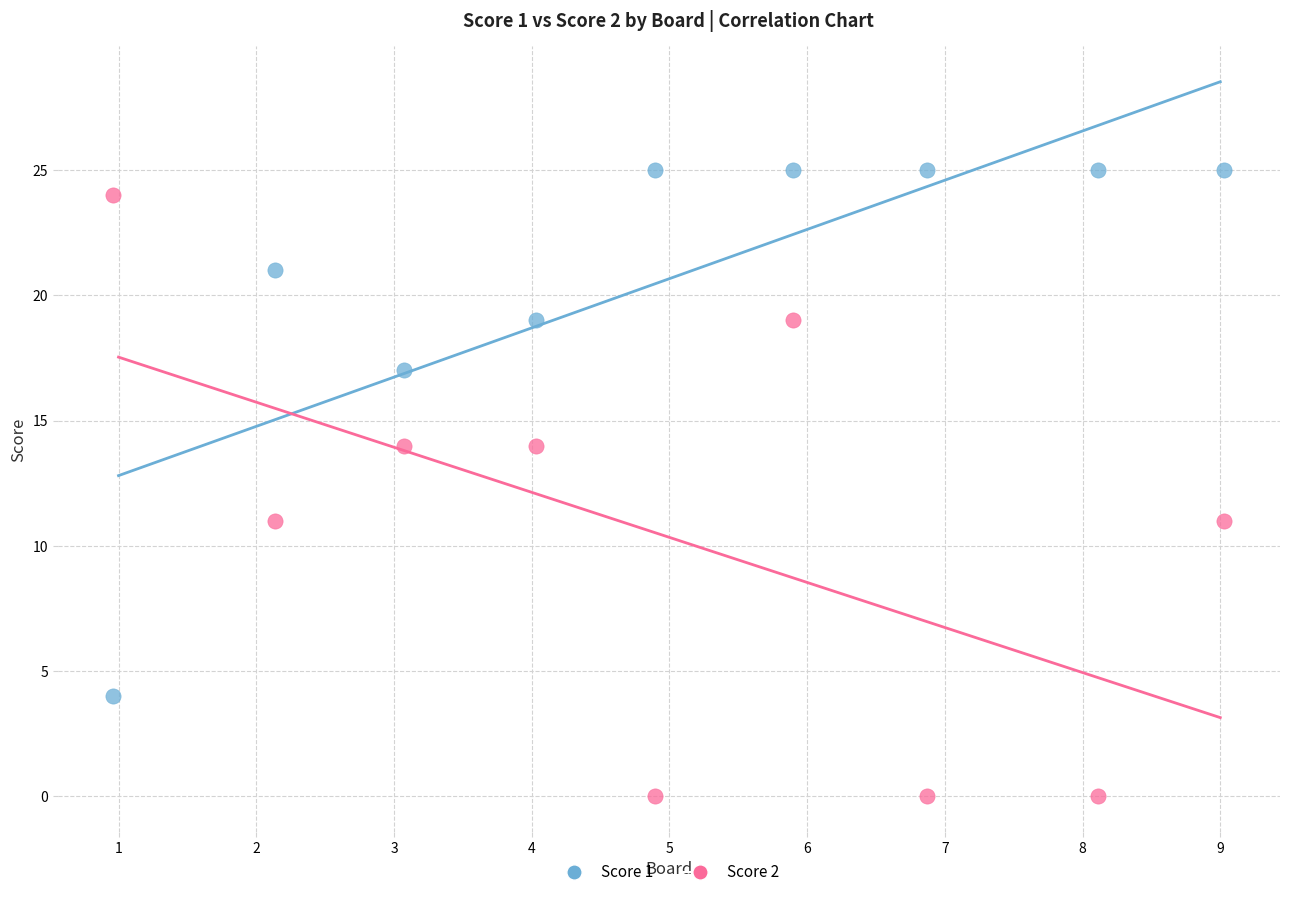

Which series has the largest Y range (max minus min)?

Score 2